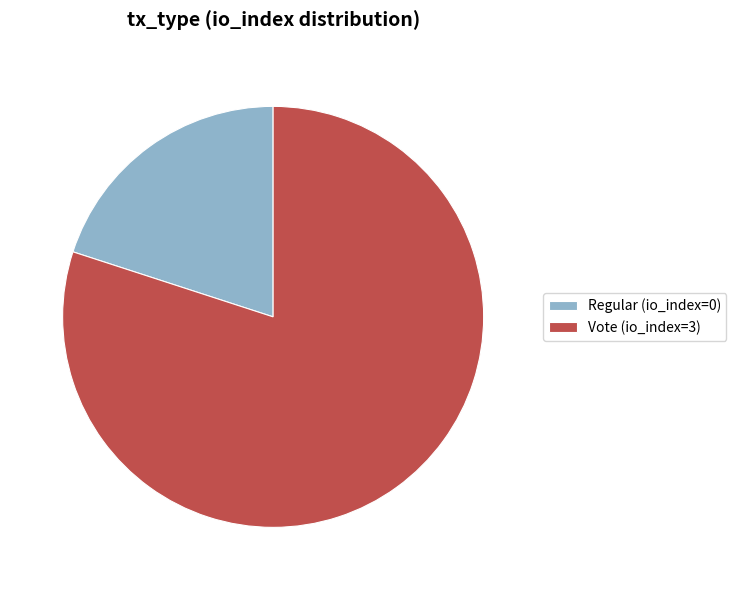

Is the sum of Regular (io_index=0) and Vote (io_index=3) greater than half?

Yes